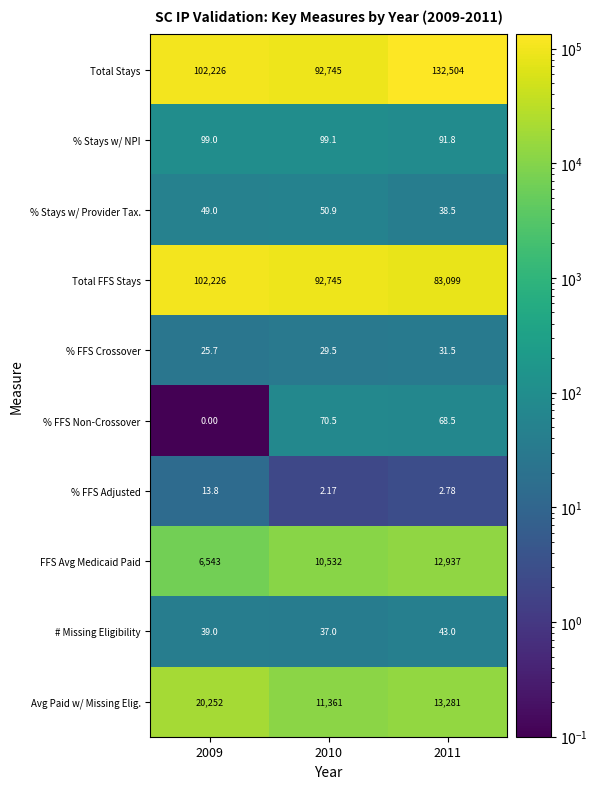

Which series has the widest spread of values?

Total Stays